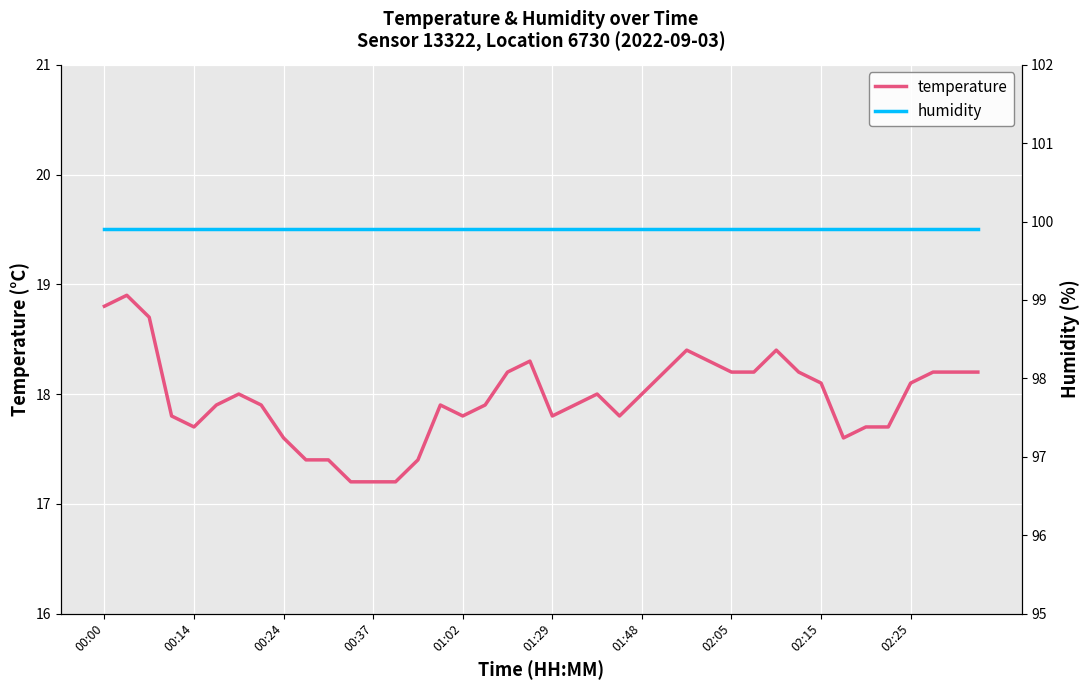

True or false: temperature and humidity cross at least once.

False